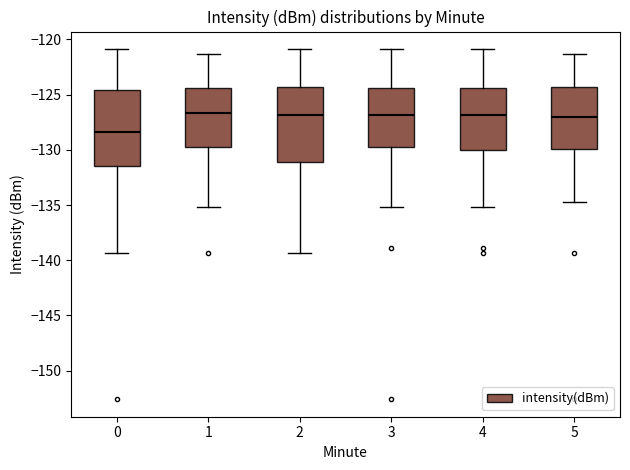

Reading left to right, read every box against the y-axis: the position of its median line, the range the box covers, and the ends of its whiskers. The values are not printed on the chart, so give them approximately, as read against the axis.

0: median -128.5, box -131.5 to -124.5, whiskers -139.5 to -121.0
1: median -126.5, box -129.5 to -124.5, whiskers -135.0 to -121.5
2: median -127.0, box -131.0 to -124.5, whiskers -139.5 to -121.0
3: median -127.0, box -129.5 to -124.5, whiskers -135.0 to -121.0
4: median -127.0, box -130.0 to -124.5, whiskers -135.0 to -121.0
5: median -127.0, box -130.0 to -124.5, whiskers -134.5 to -121.5